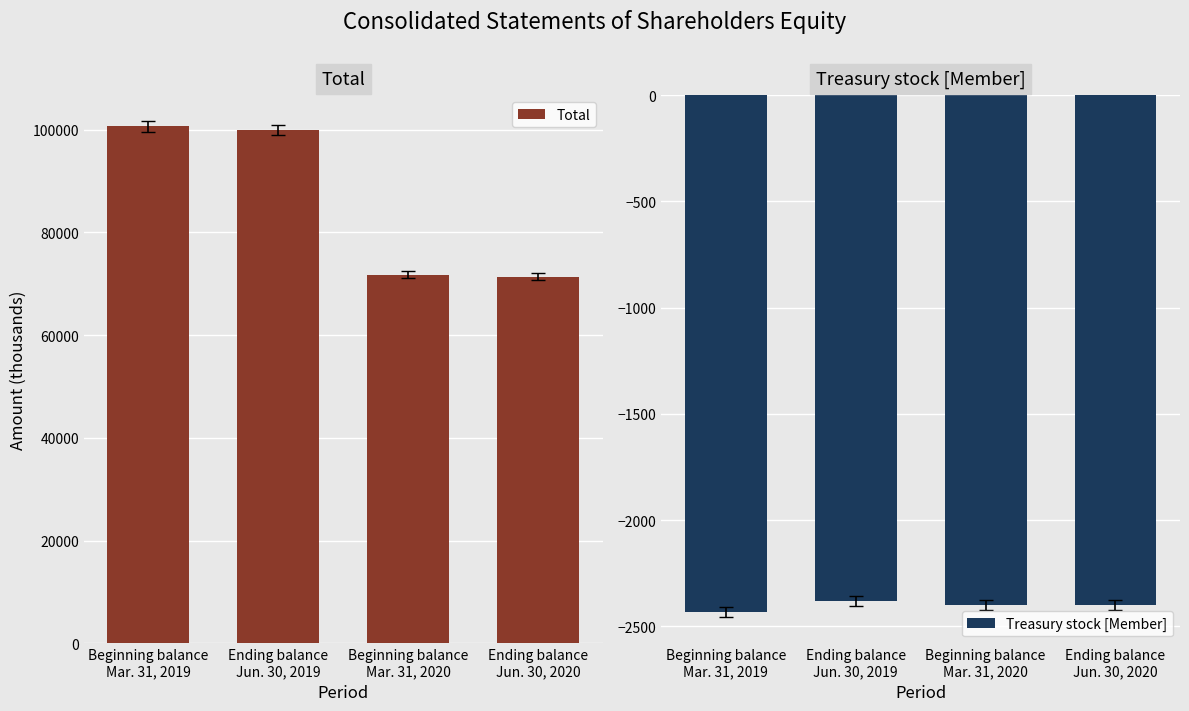

Reading right to left, list all the values displayed in this chart.

Total: Ending balance
Jun. 30, 2020=71350	Beginning balance
Mar. 31, 2020=71757	Ending balance
Jun. 30, 2019=99923	Beginning balance
Mar. 31, 2019=100622
Treasury stock [Member]: Ending balance
Jun. 30, 2020=-2399	Beginning balance
Mar. 31, 2020=-2401	Ending balance
Jun. 30, 2019=-2379	Beginning balance
Mar. 31, 2019=-2433